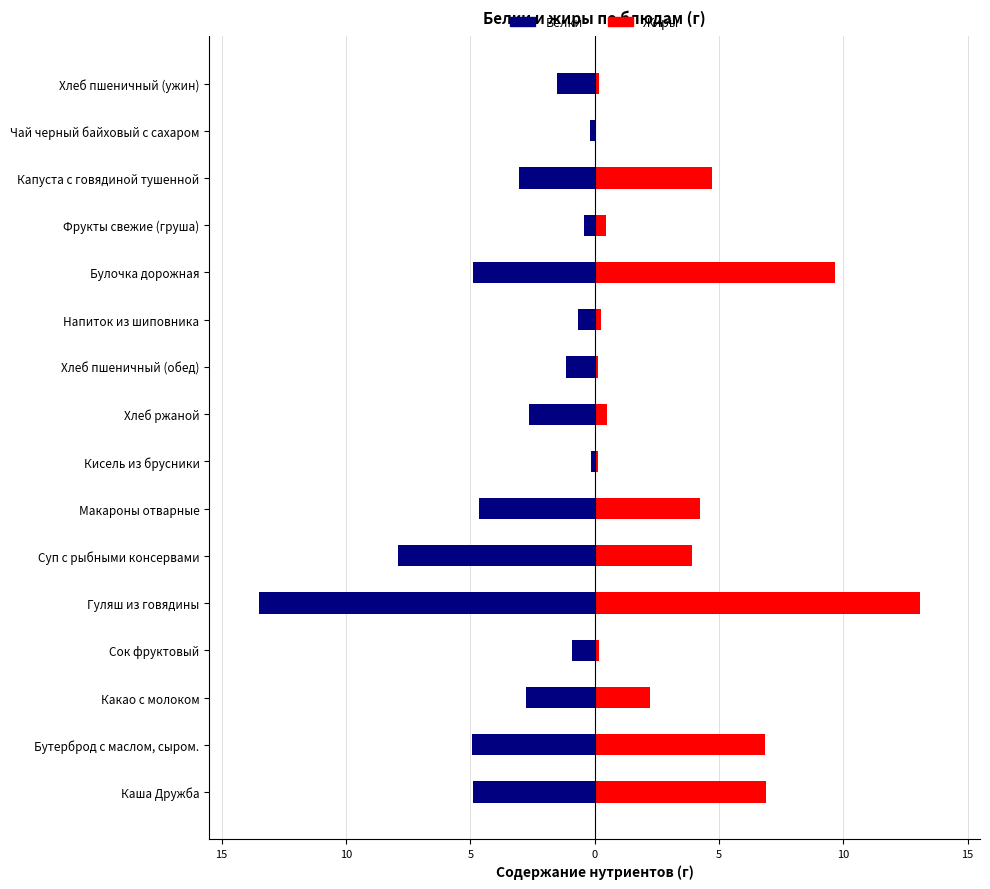

What value does the Белки series have at Булочка дорожная?

-4.9